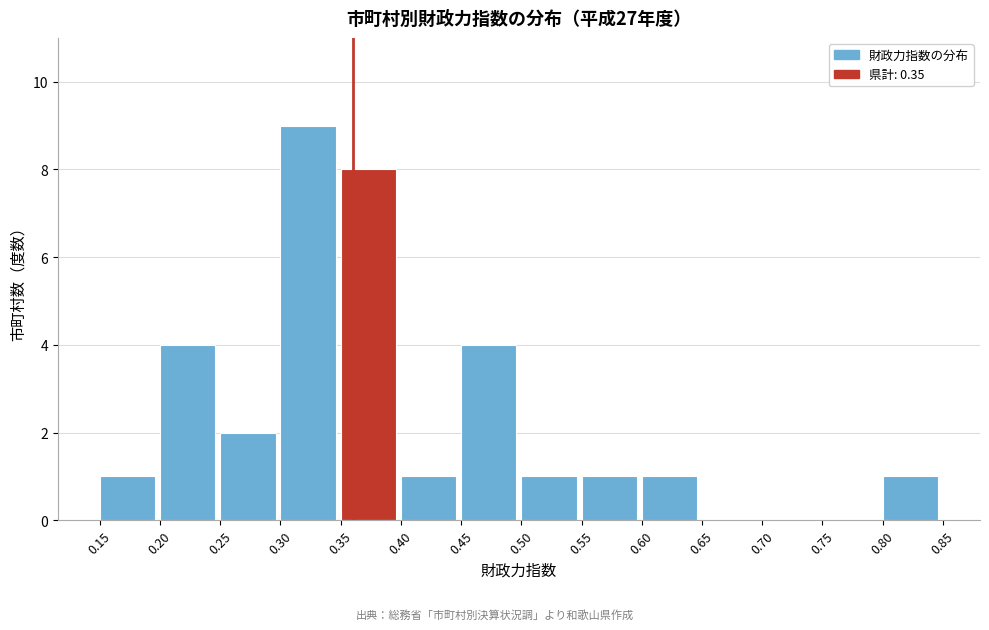

What is the height of the bar covering 0.80 to 0.85 on the x-axis? The values are not printed on the chart, so give them approximately, as read against the axis.

1